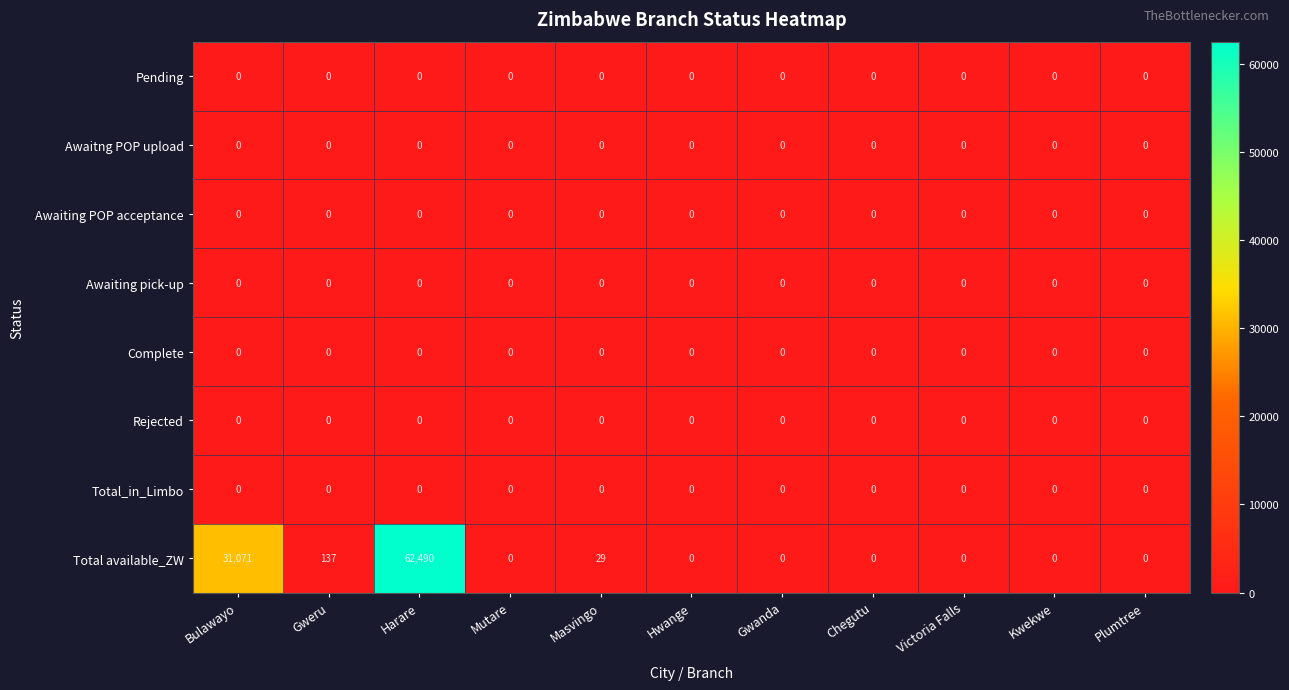

At which category is the sum across all series the highest?

Harare